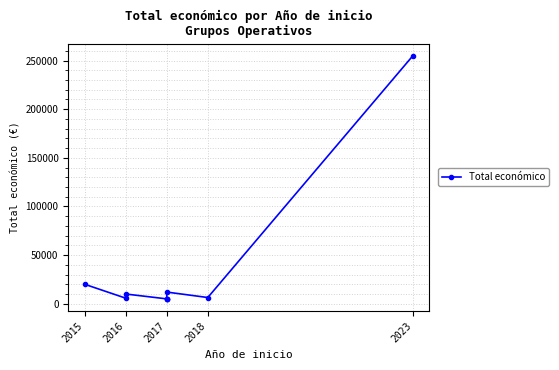

How many points are lower than both their immediate neighbors (excluding endpoints)?

2